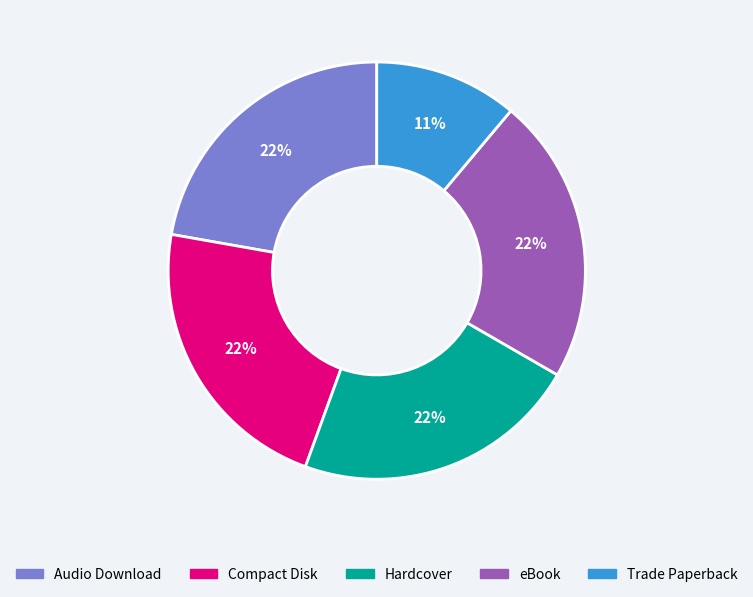

How many segments does this pie chart have?

5